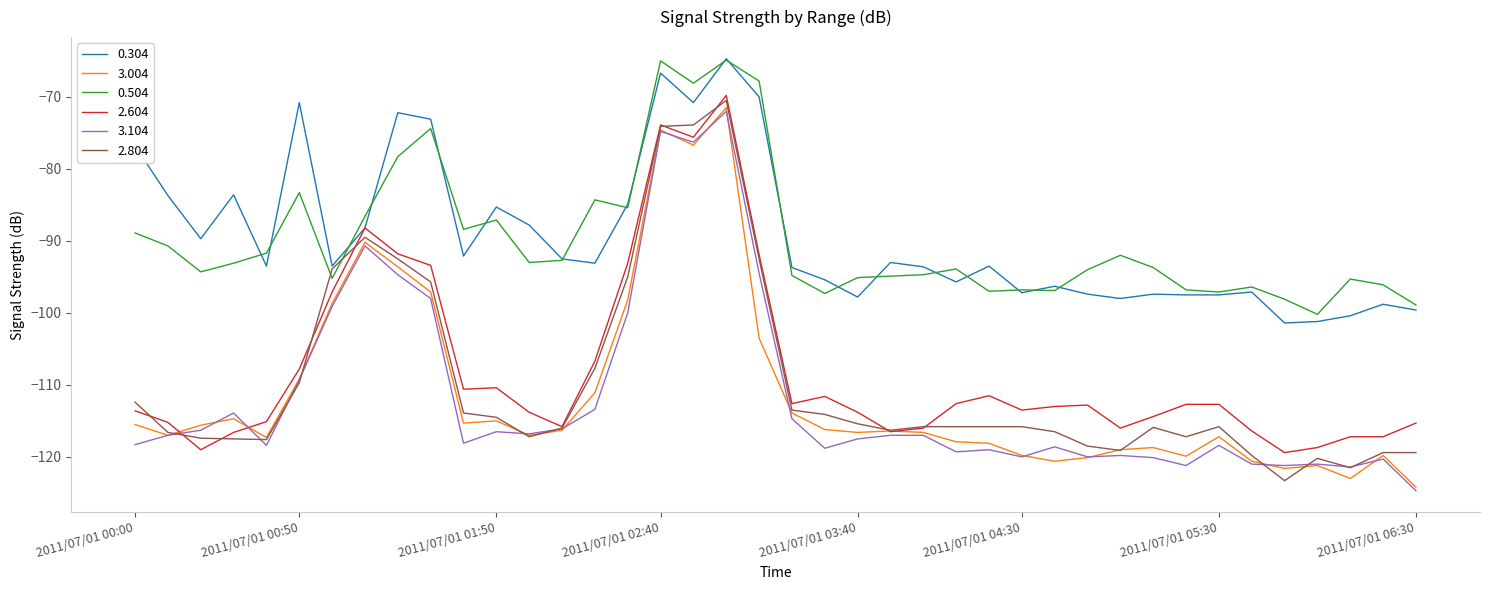

What is the smallest value displayed?

-124.7